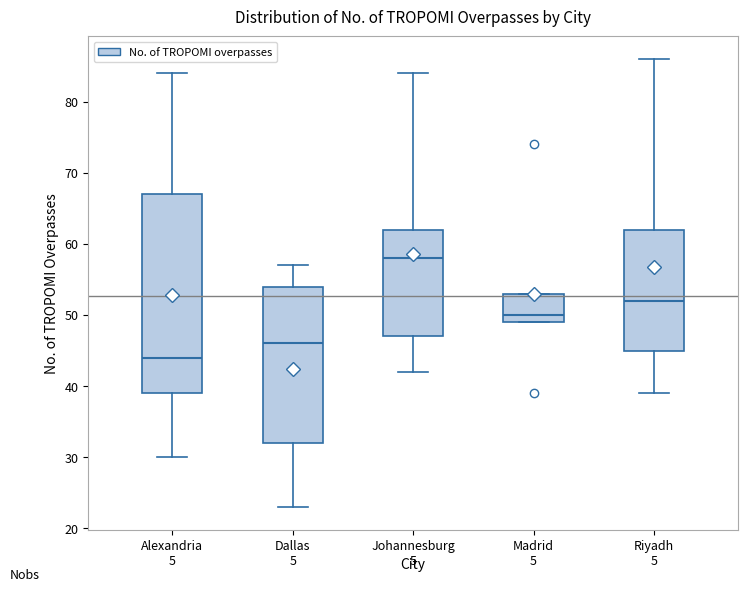

Reading left to right, read every box against the y-axis: the position of its median line, the range the box covers, and the ends of its whiskers. The values are not printed on the chart, so give them approximately, as read against the axis.

Alexandria: median 44, box 39 to 67, whiskers 30 to 84
Dallas: median 46, box 32 to 54, whiskers 23 to 57
Johannesburg: median 58, box 47 to 62, whiskers 42 to 84
Madrid: median 50, box 49 to 53, whiskers 49 to 53
Riyadh: median 52, box 45 to 62, whiskers 39 to 86